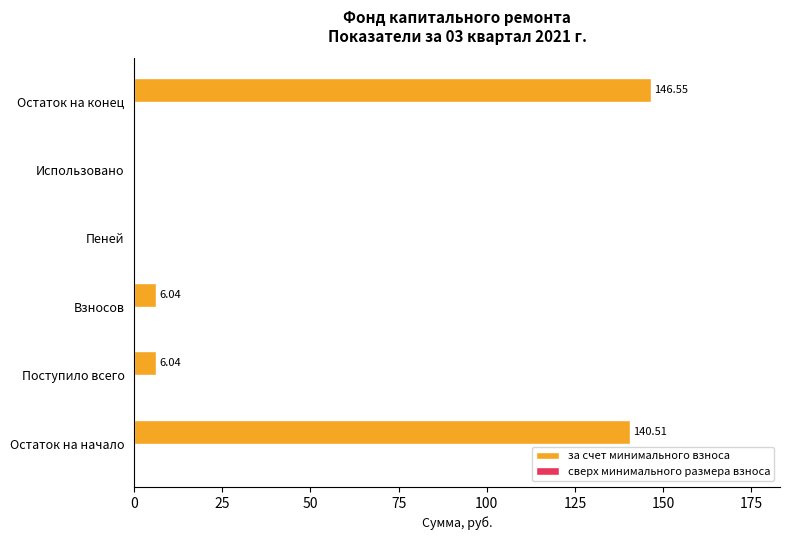

At which category does the chart reach its peak across all series?

Остаток на конец